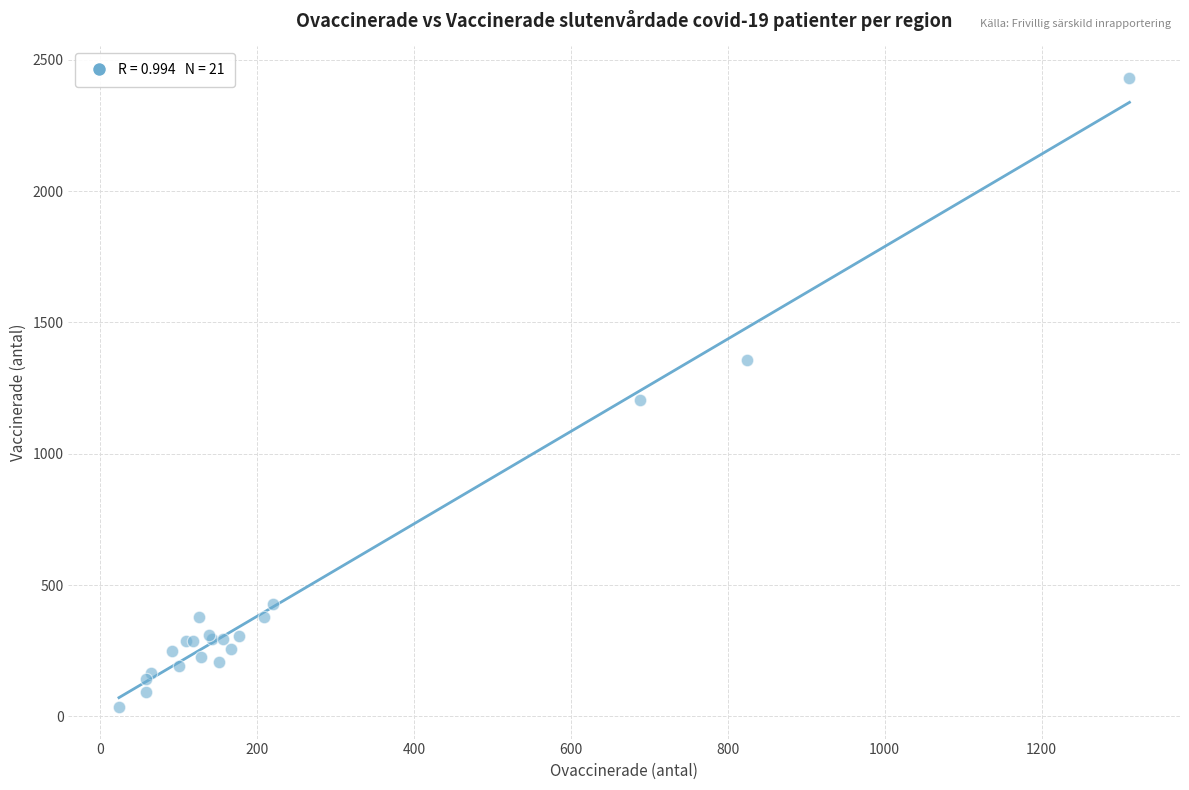

What Y value in the scatter plot is closest to 1233?

1204